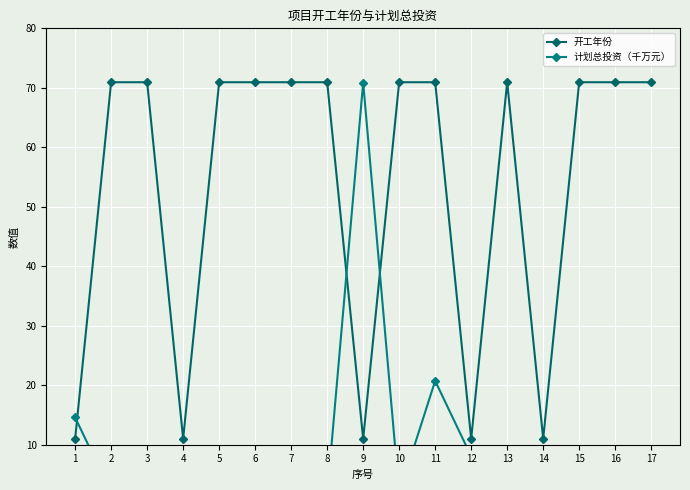

True or false: 计划总投资（千万元） has more than 2 interior local peaks.

True